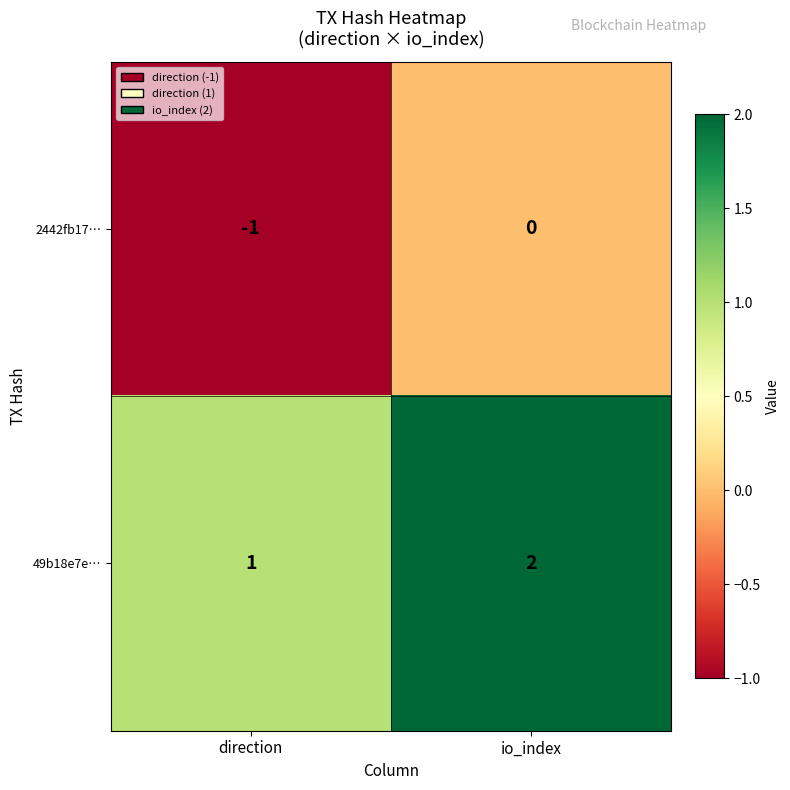

The value of 49b18e7e… at io_index is 3. True or false?

False